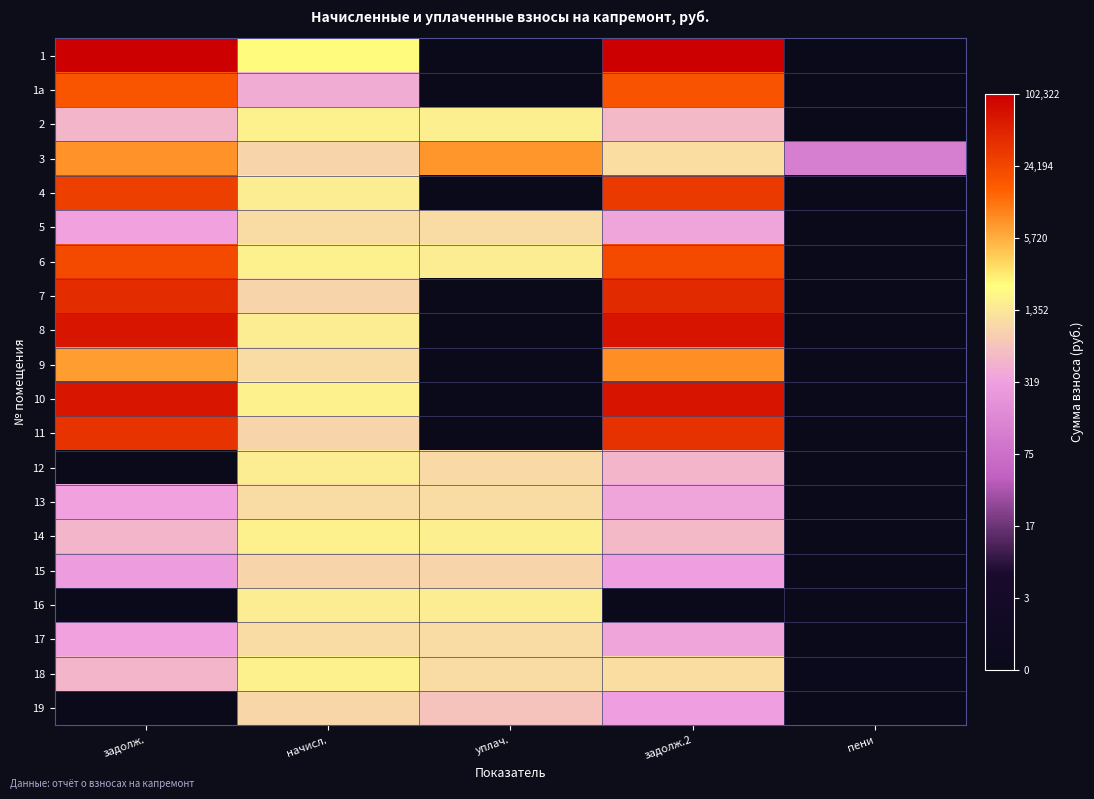

Between задолж. and уплач., which is larger?

задолж.